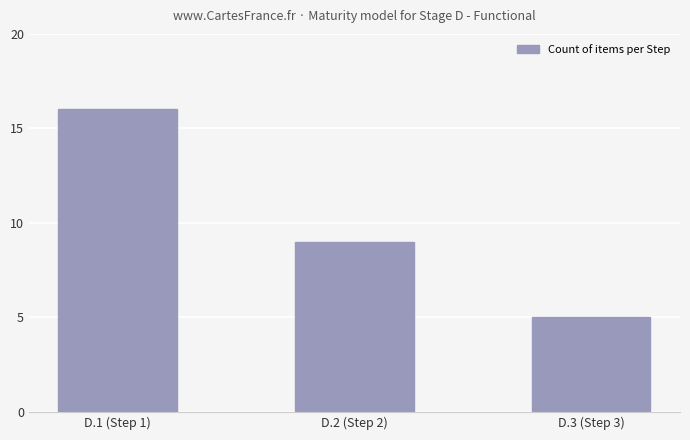

True or false: the data shows 16 at D.1 (Step 1).

True